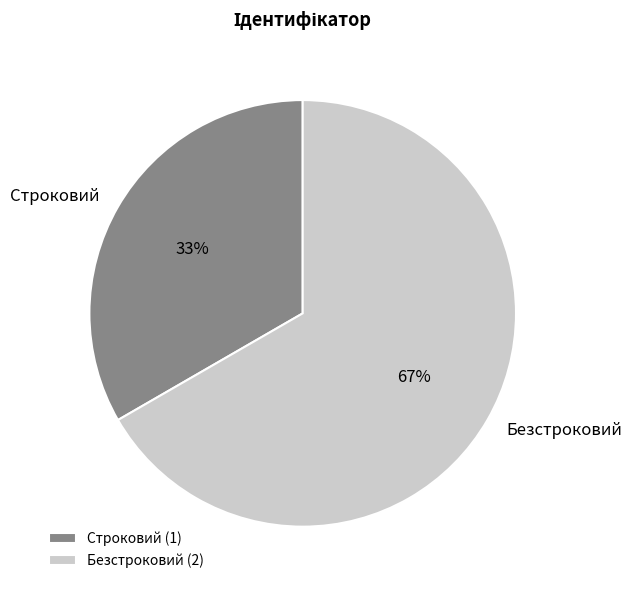

Is the sum of Безстроковий and Строковий greater than half?

Yes